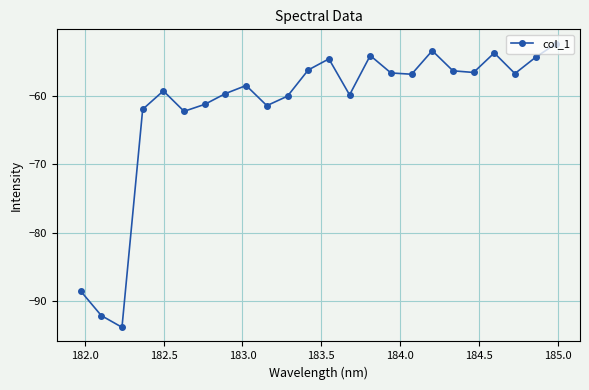

What is the minimum value shown in the chart?

-93.9